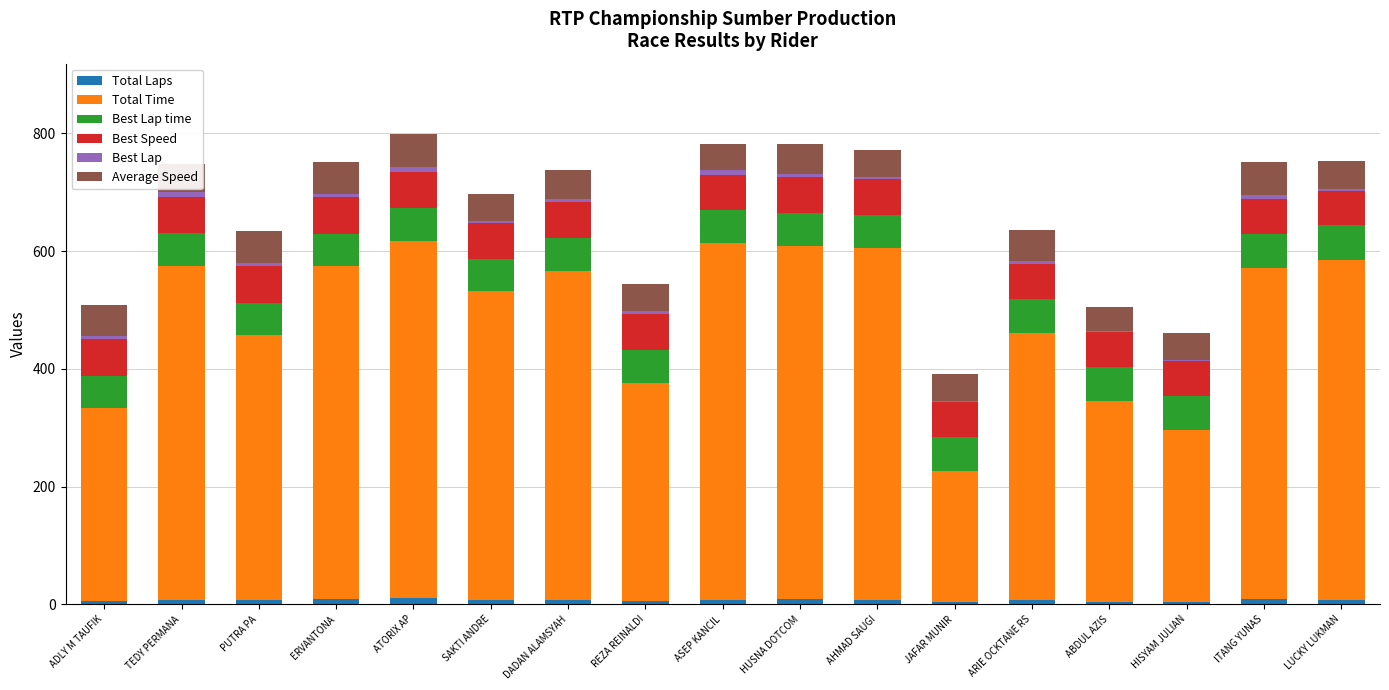

Are the bars horizontal?

No